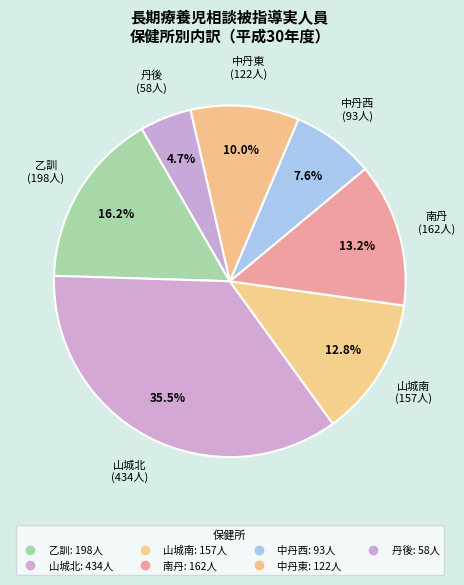

Count the number of slices in the pie.

7